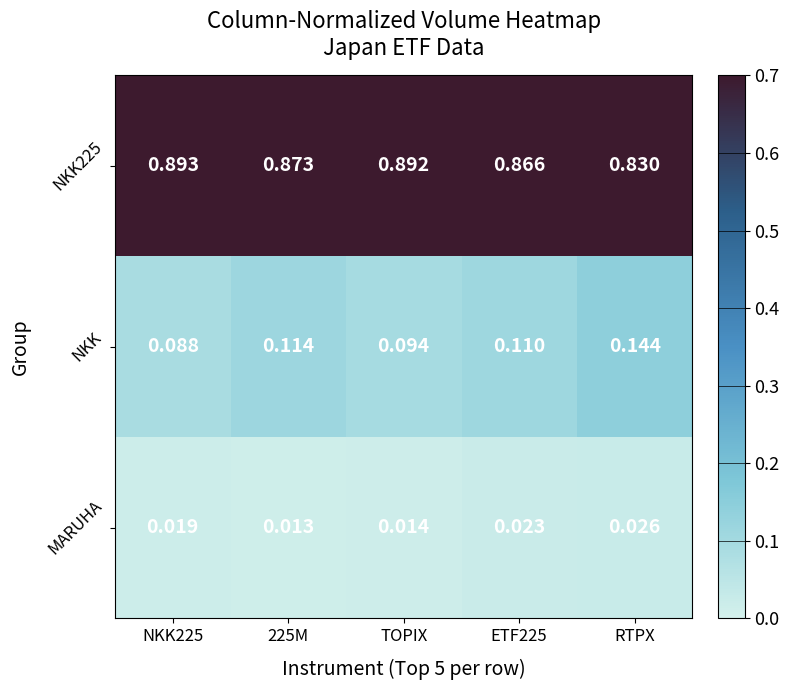

Is the value of NKK225 at ETF225 greater than the value of NKK at RTPX?

Yes